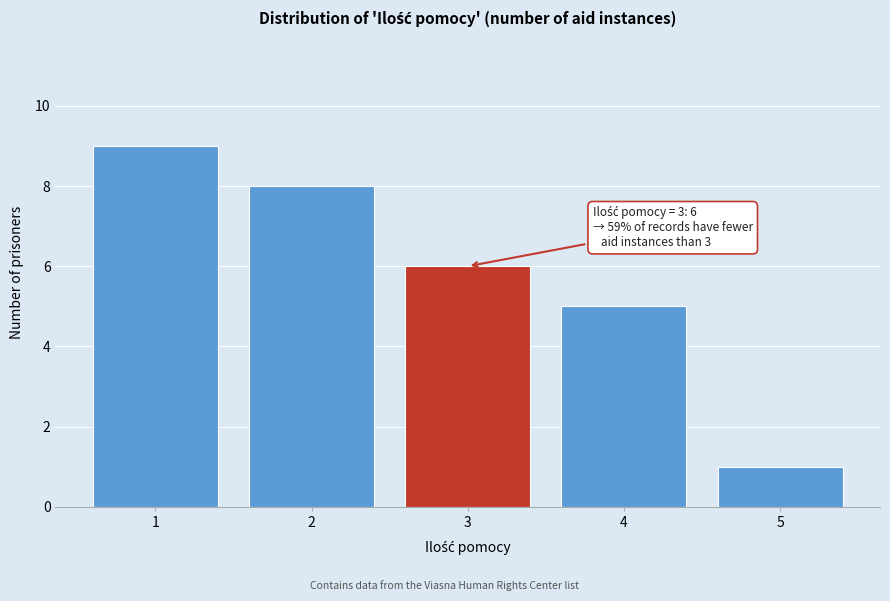

Over which range of the x-axis is the bar tallest?

0.5 to 1.5